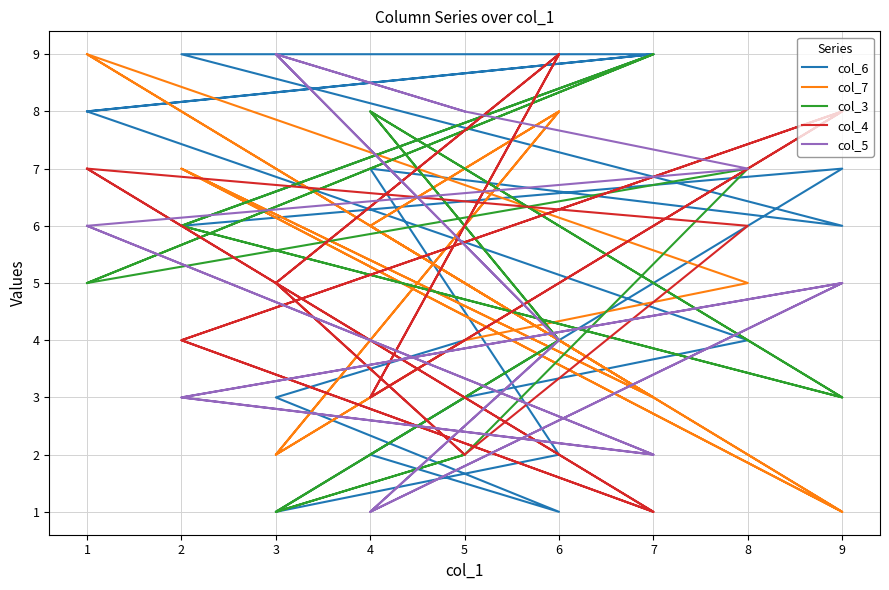

How many interior local valleys does the col_5 series have?

4